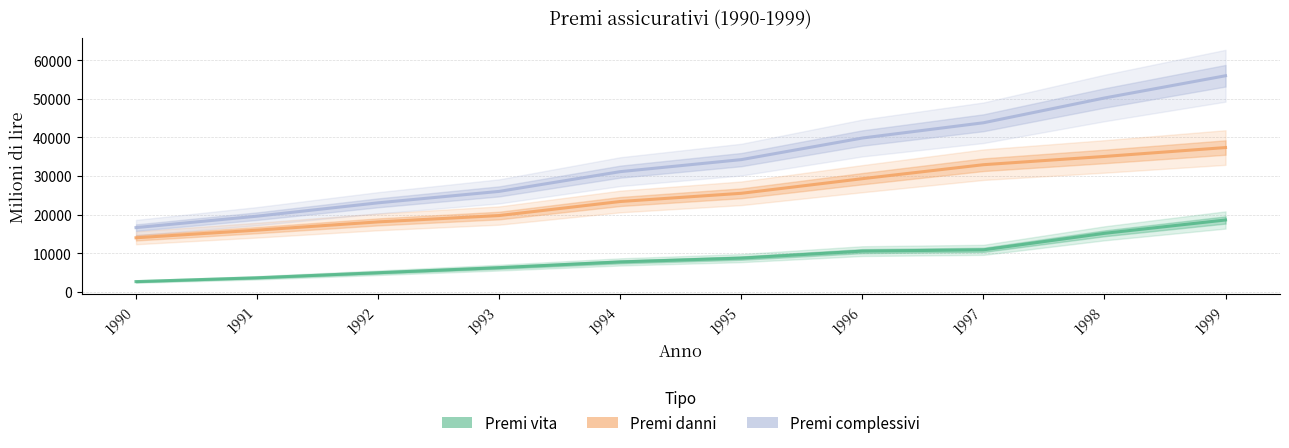

Count the number of categories in the chart.

10